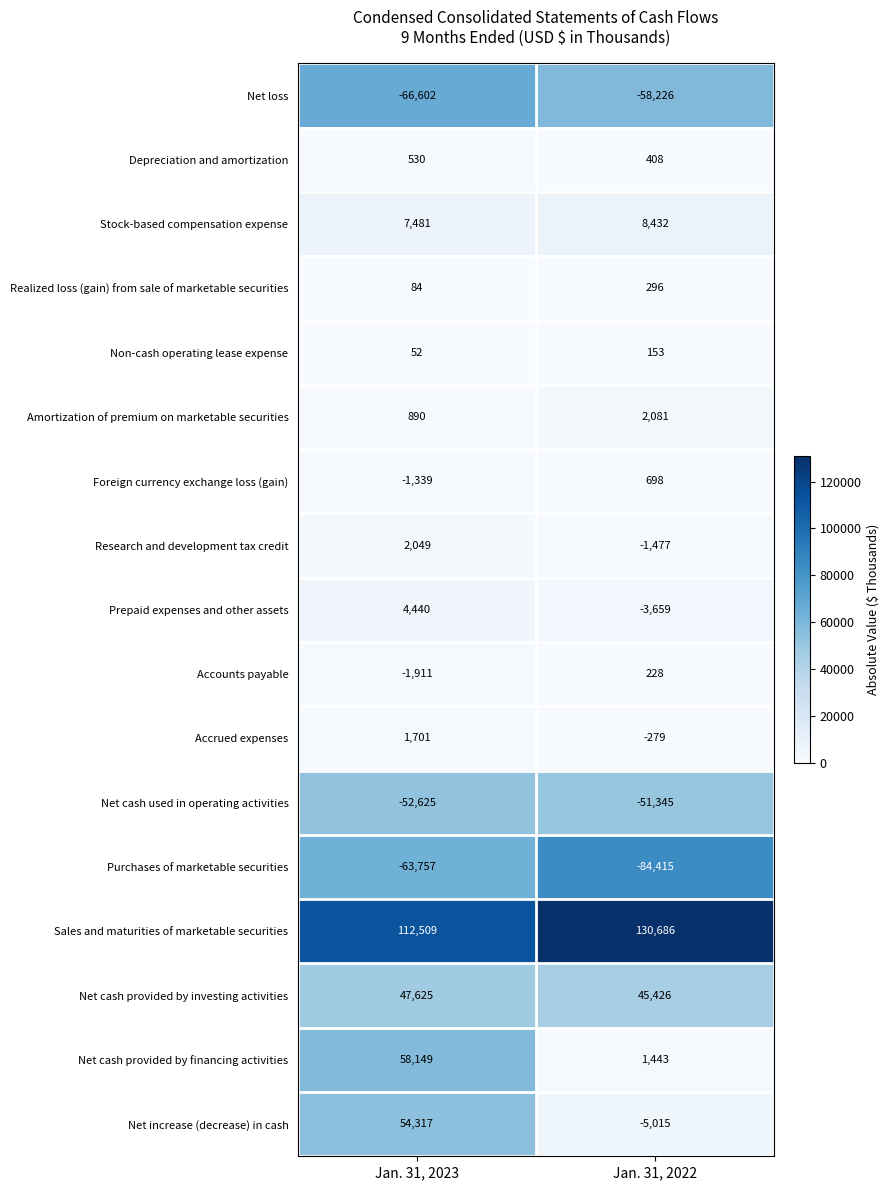

What is the maximum value shown in the chart?

130686